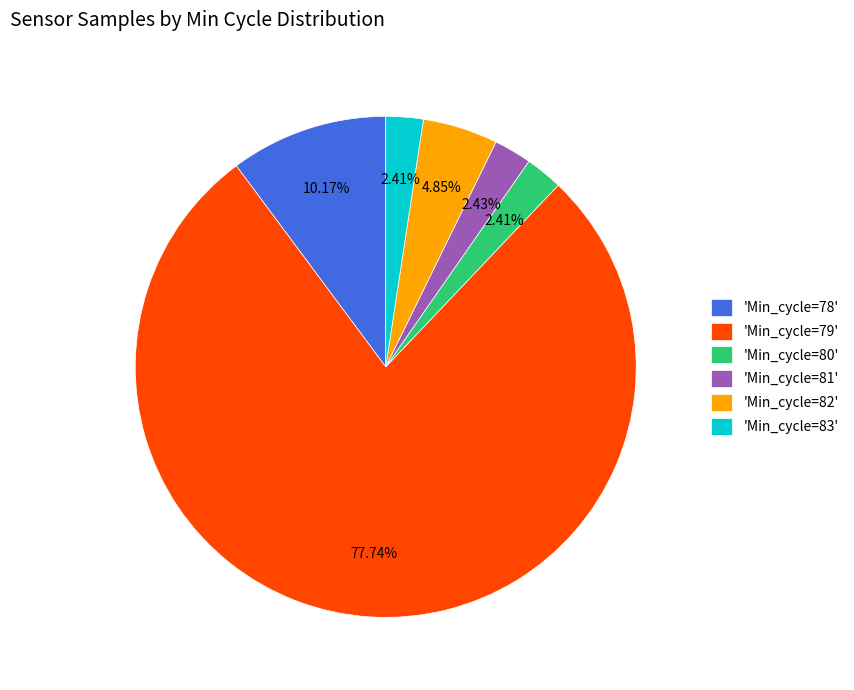

Approximately how many times larger is the value at 'Min_cycle=78' compared to 'Min_cycle=81'?

4.2